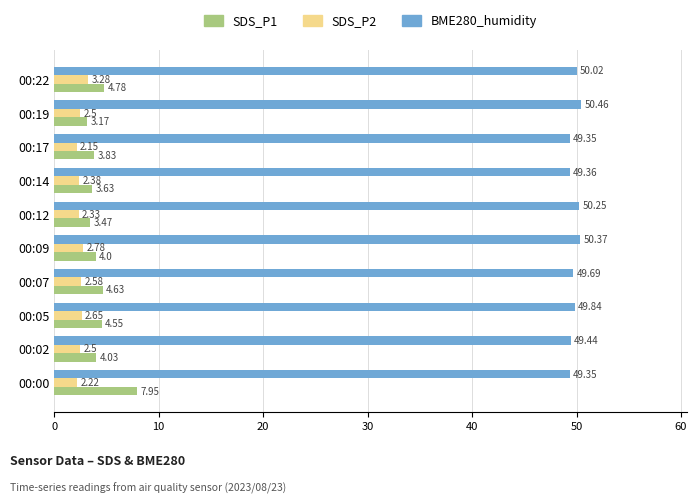

What is the sum of the SDS_P2 values at 00:05 and 00:17?

4.8